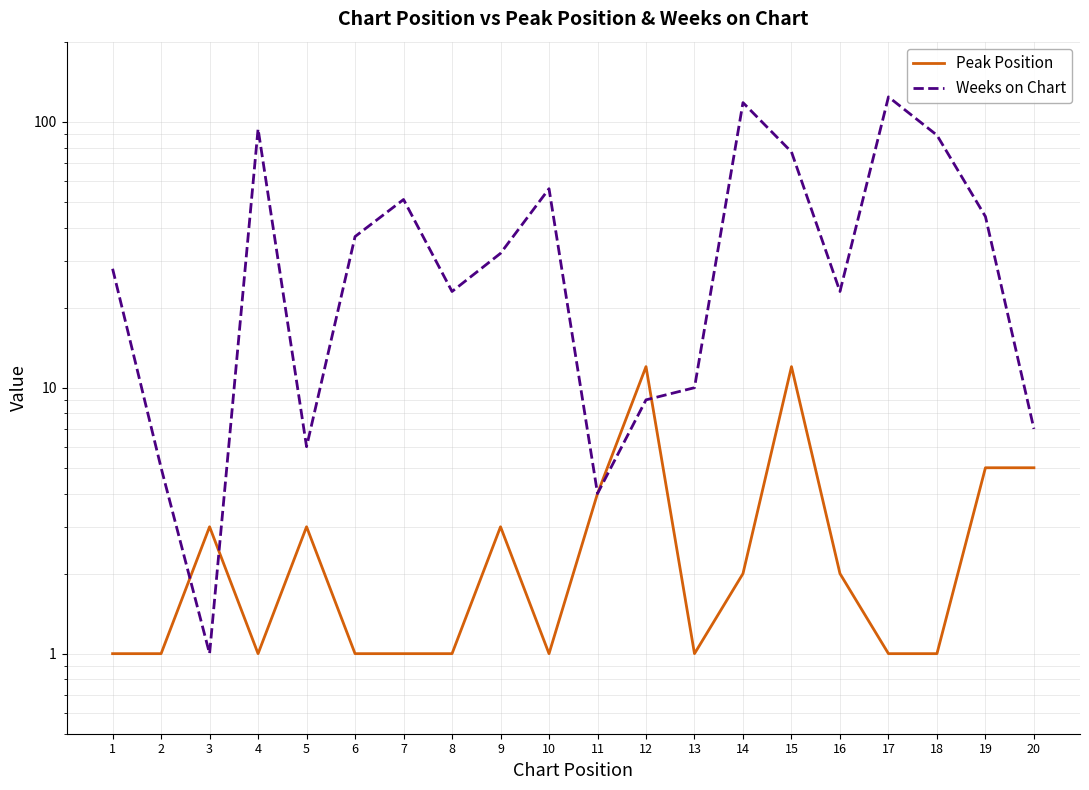

Rank the series by their average value, from highest to lowest.

Weeks on Chart, Peak Position